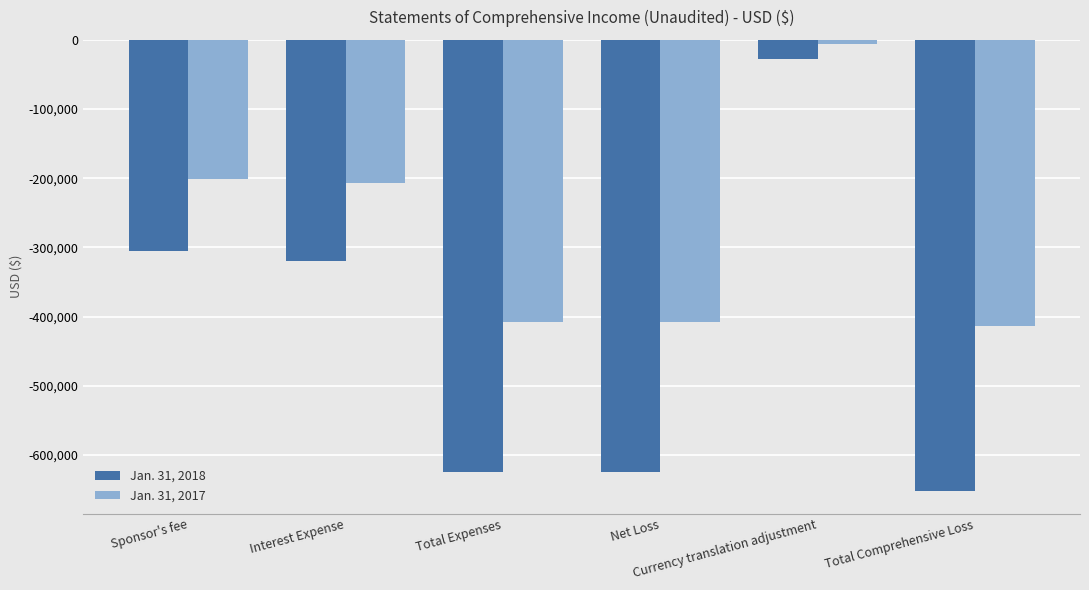

Rank the series at Currency translation adjustment from highest to lowest value.

Jan. 31, 2017, Jan. 31, 2018